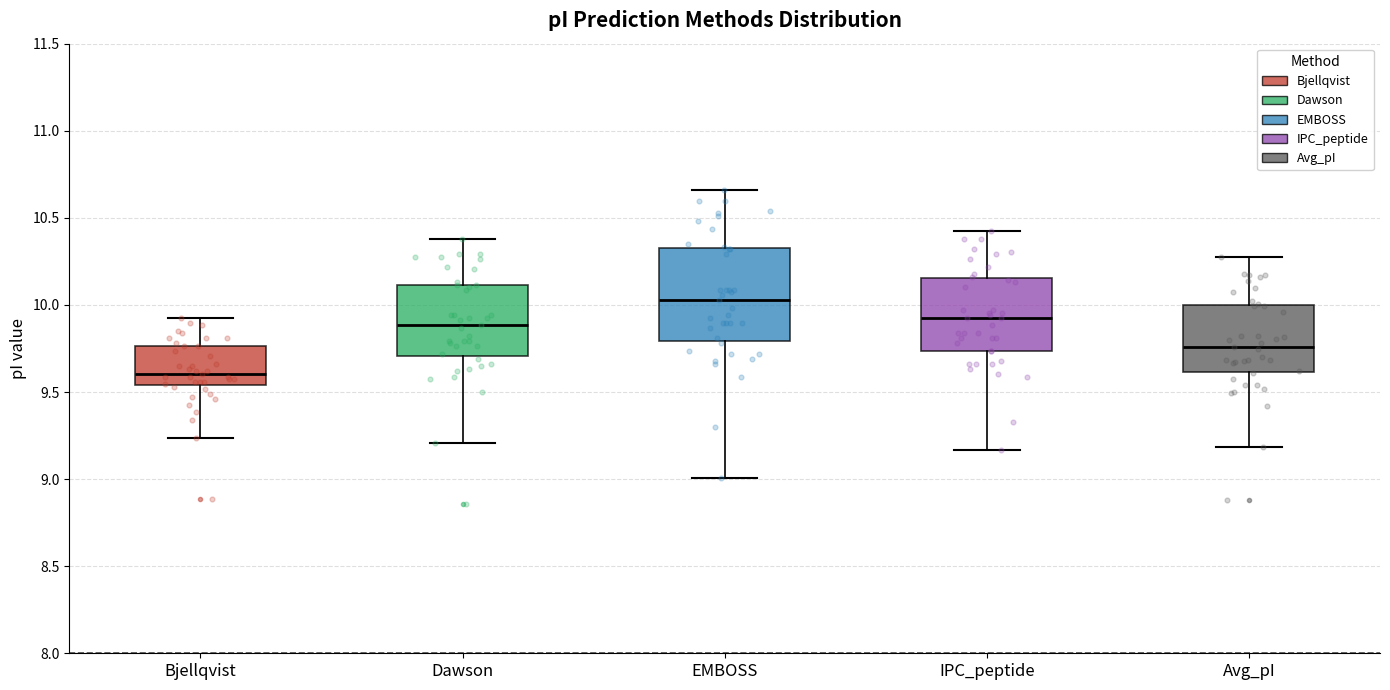

Which box has the lowest median line?

Bjellqvist